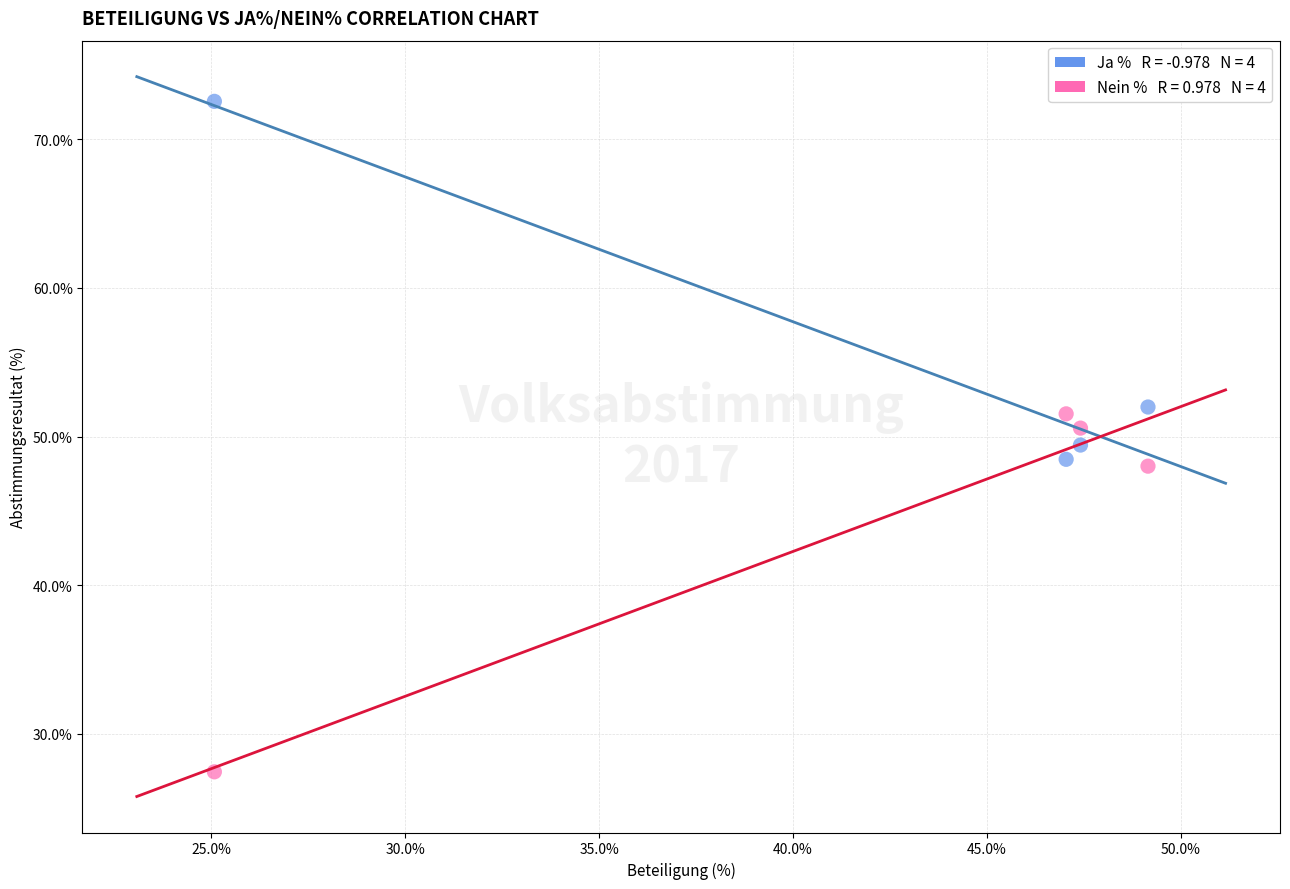

Across all data points, what is the average X value?

42.2